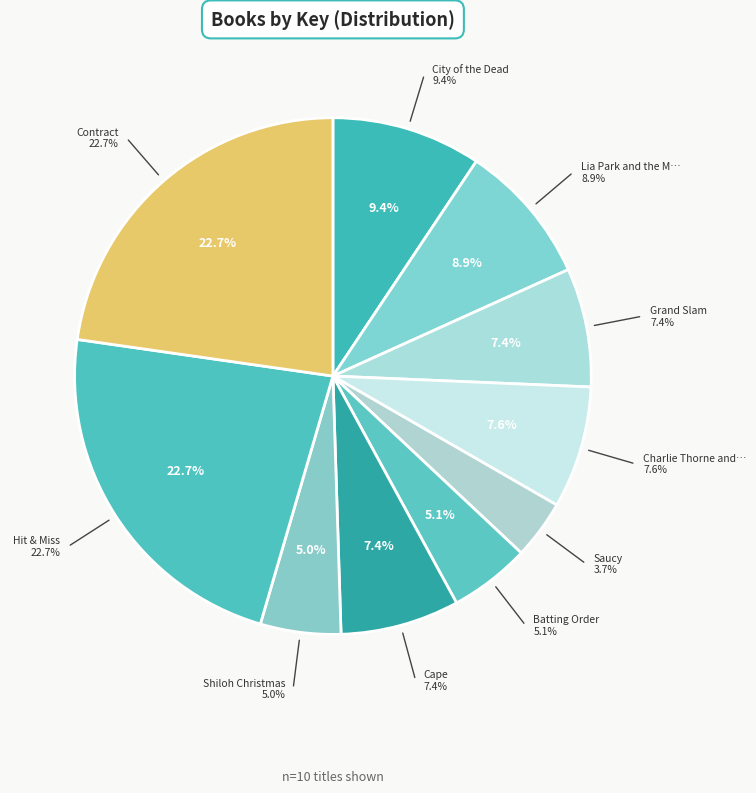

The Contract slice represents 23% of the pie. True or false?

True